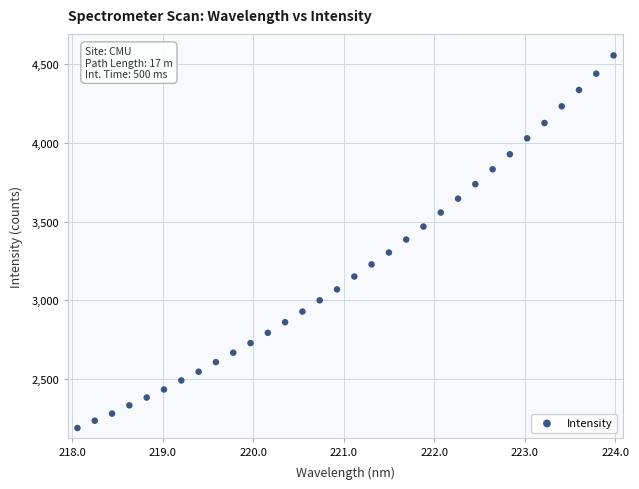

What is the range of Y values (max minus min)?

2363.8